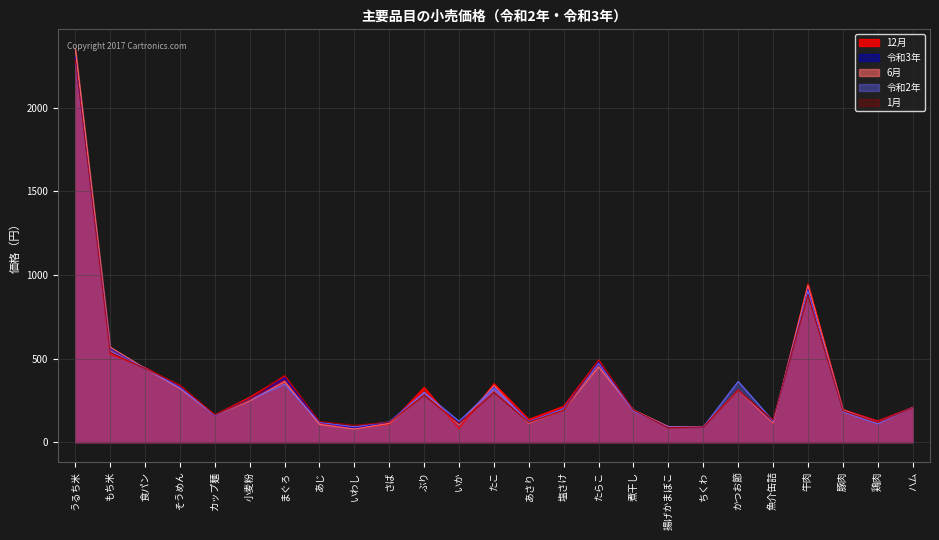

What is the spread (max minus min) of values at 煮干し?

7